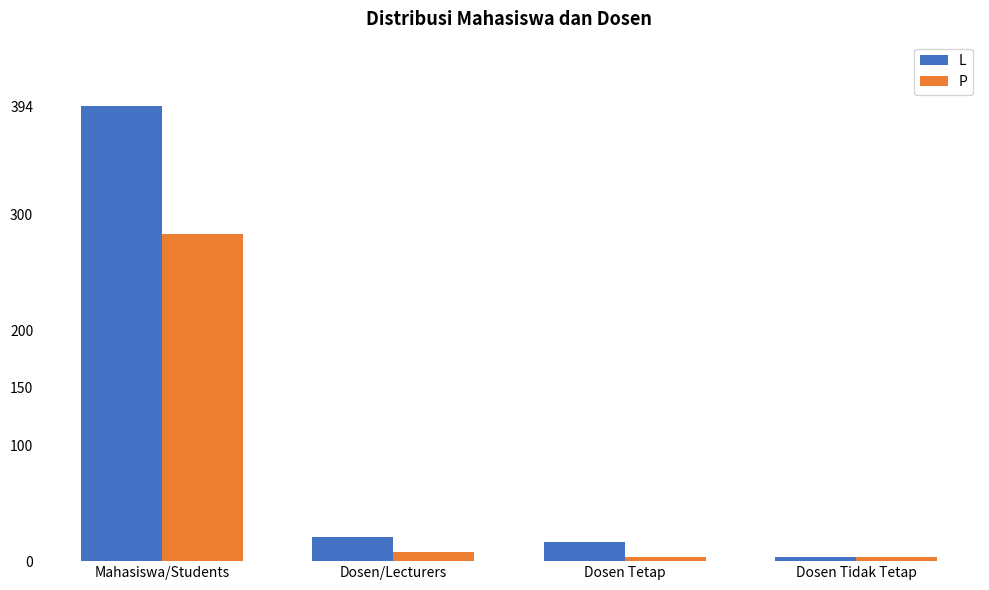

What is the sum of all P values?

299